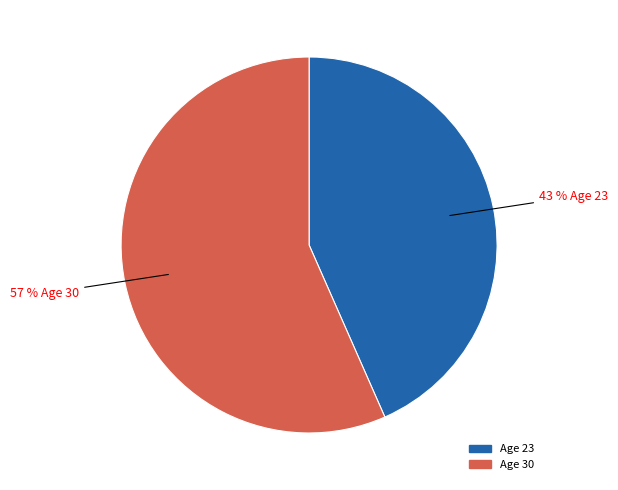

To the nearest percent, what is the average slice percentage?

50%